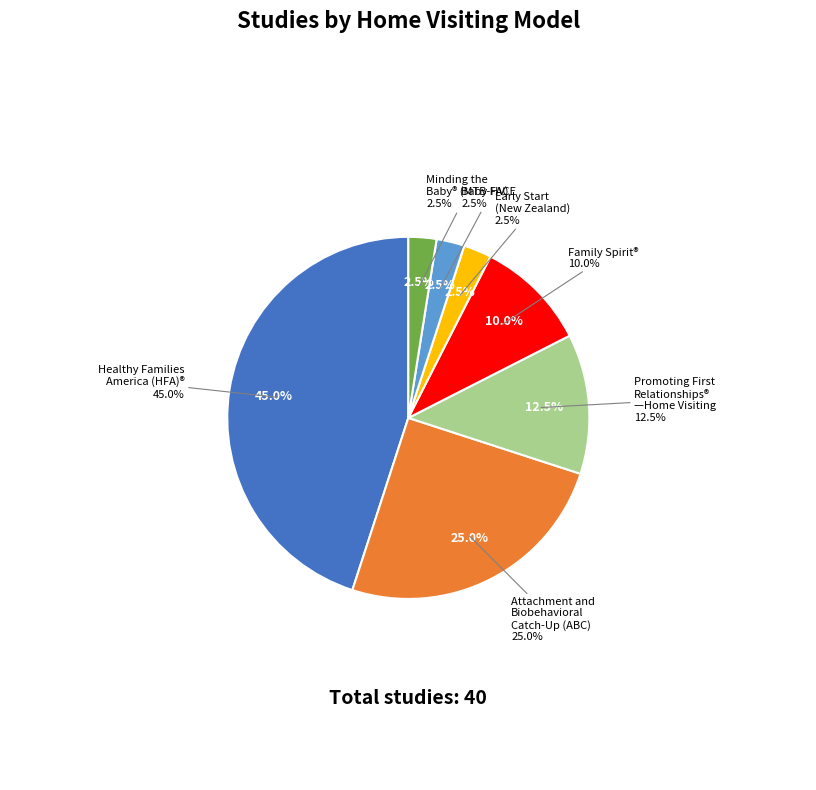

How many segments does this pie chart have?

7